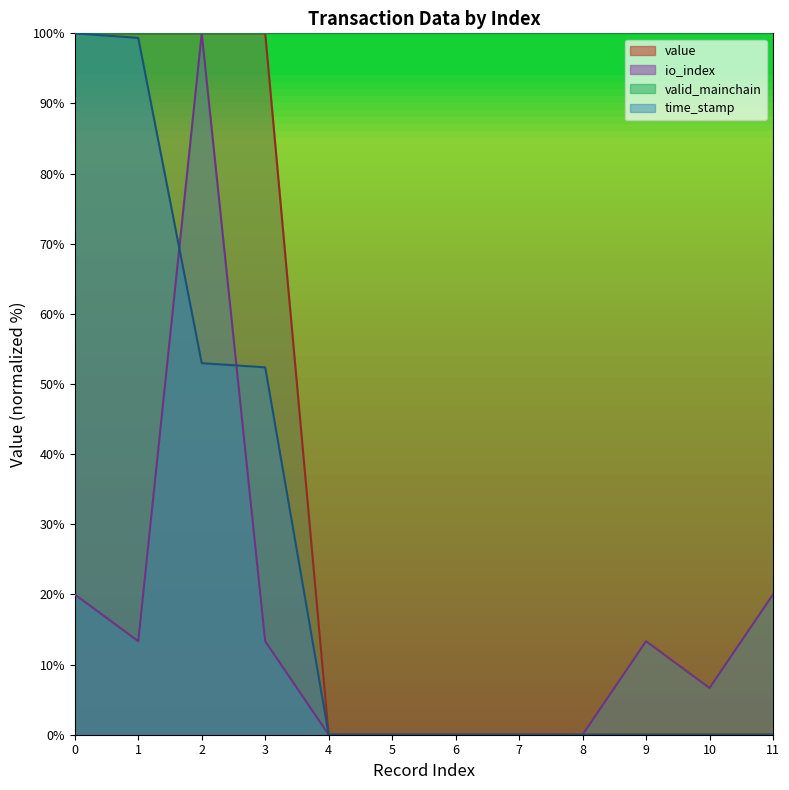

Which category has the lowest value in the time_stamp series?

8